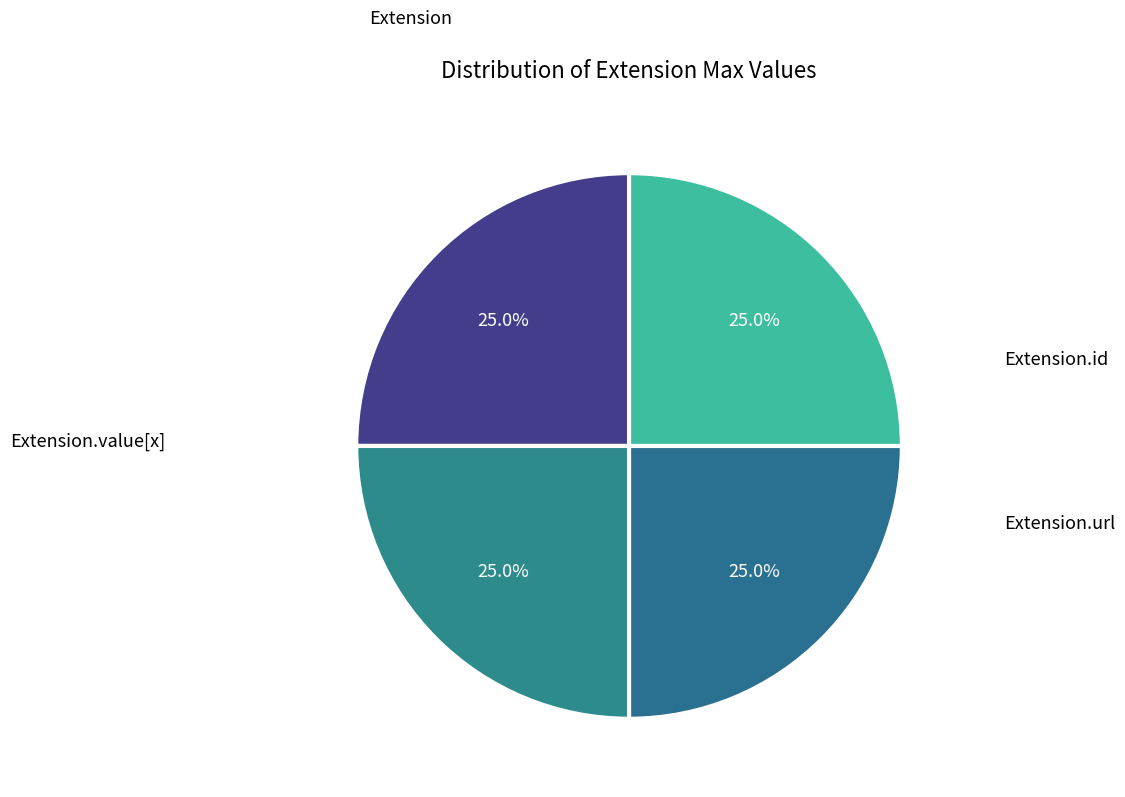

Count the number of slices in the pie.

4